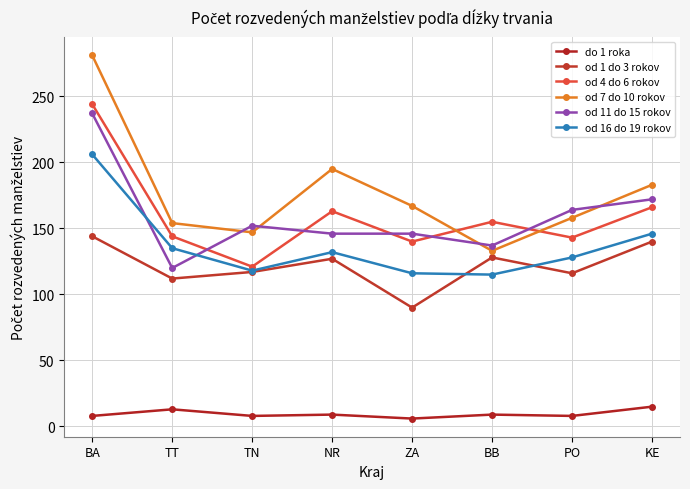

Which category has the lowest value in the od 16 do 19 rokov series?

BB